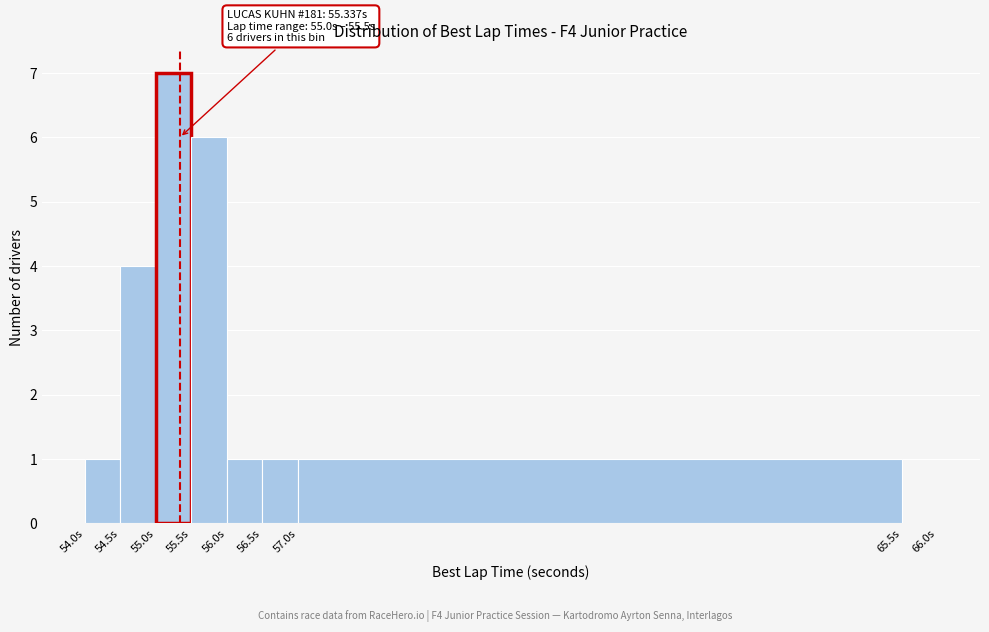

Over which range of the x-axis is the bar tallest?

55.0 to 55.5